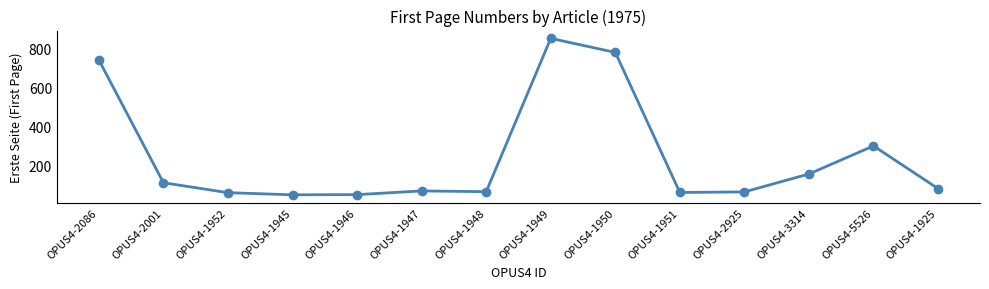

What is the label of the 14th point from the right?

OPUS4-2086